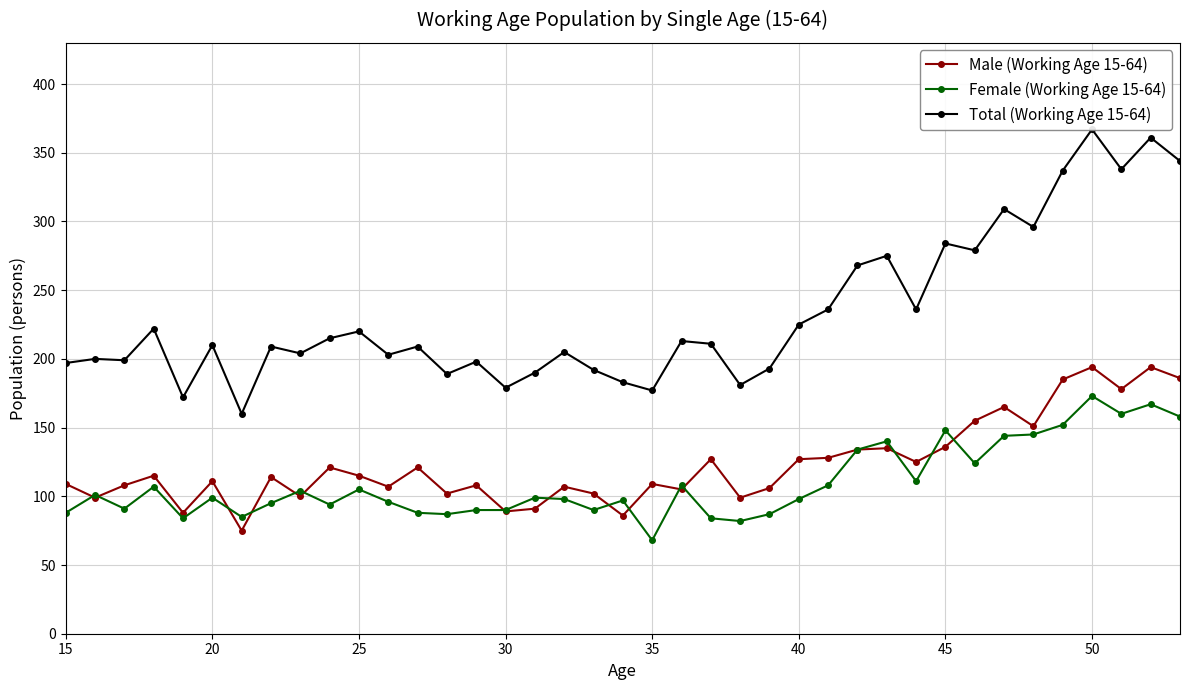

Is it true that Male (Working Age 15-64) equals 115 at 25?

True